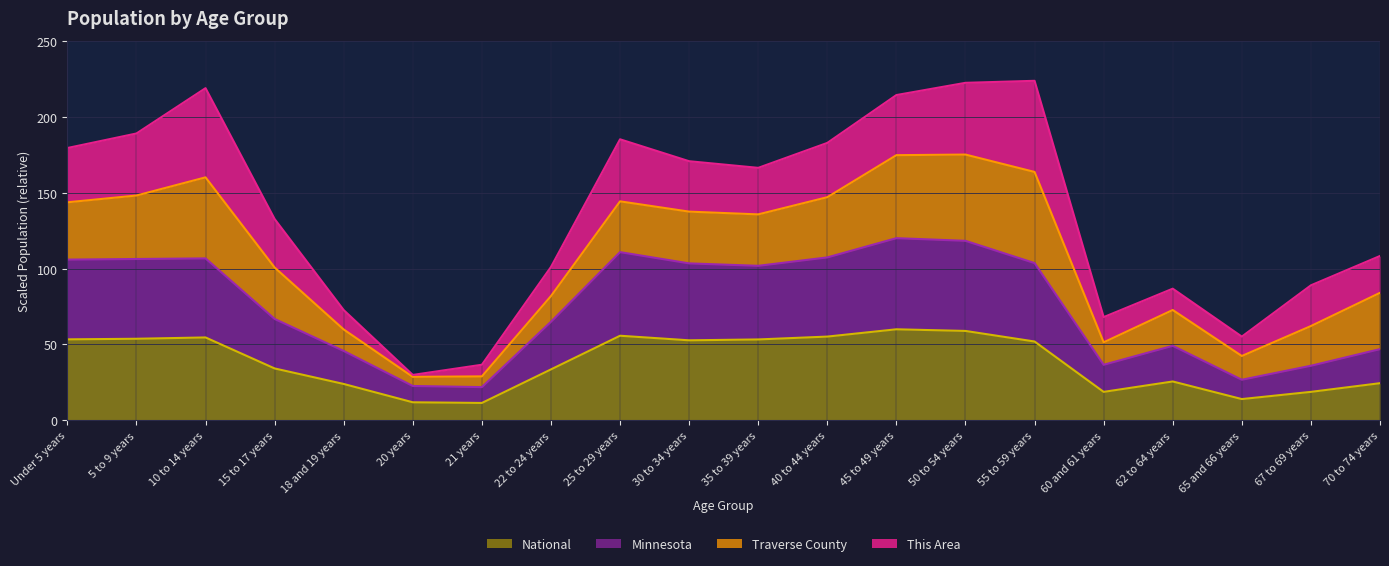

At which category does Minnesota reach its first local peak?

10 to 14 years